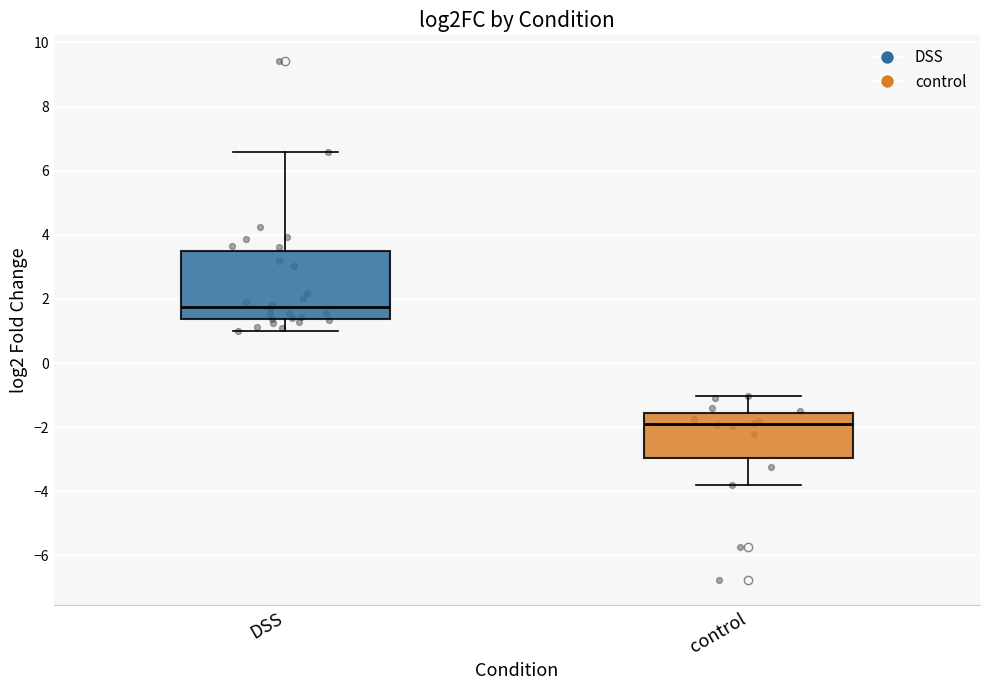

Which box's median line is the lowest?

control